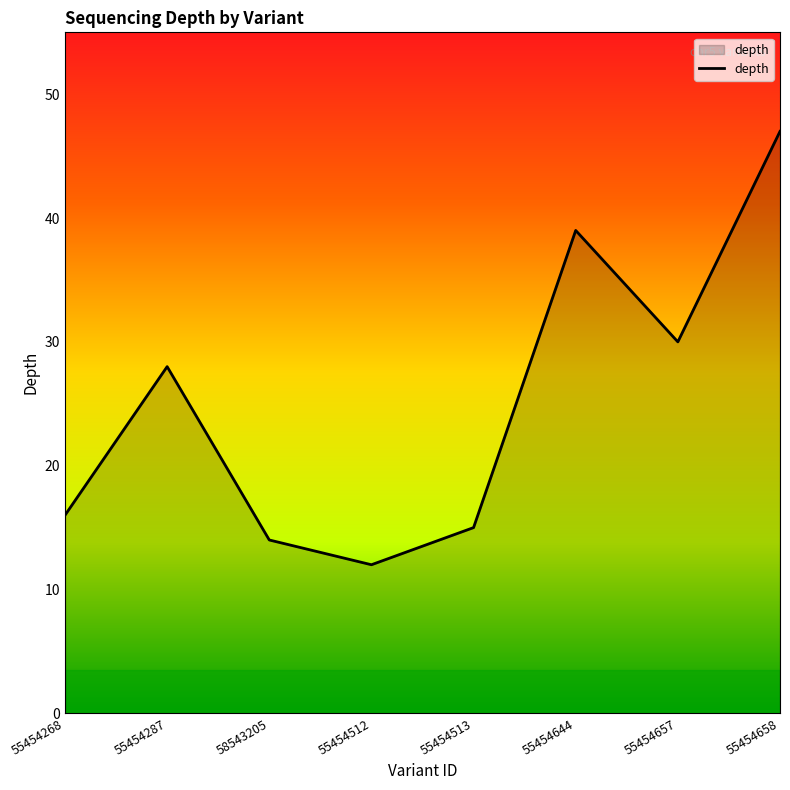

How many series are shown in this chart?

1